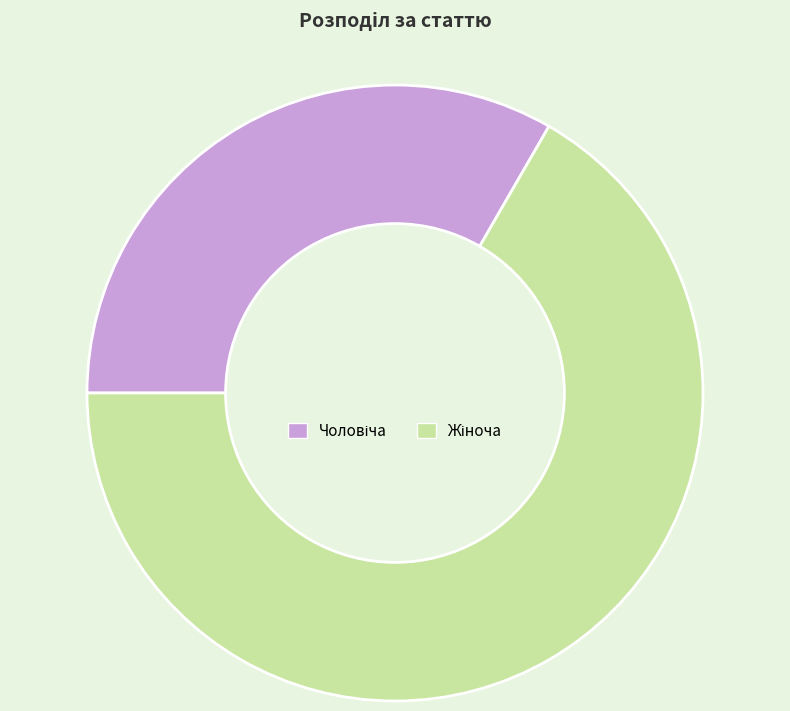

How many segments does this pie chart have?

2